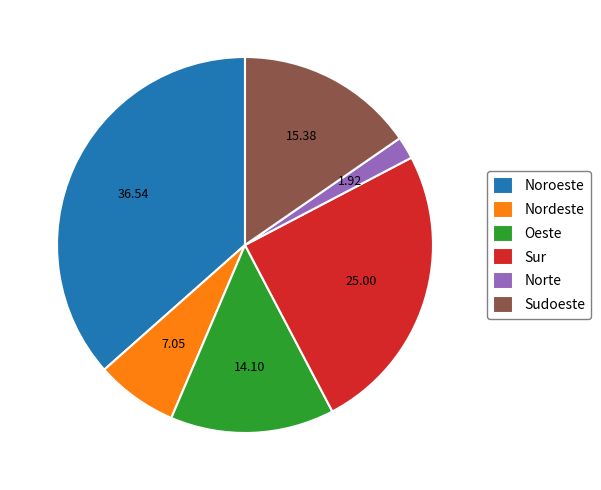

Is the sum of Noroeste and Sudoeste greater than half?

Yes